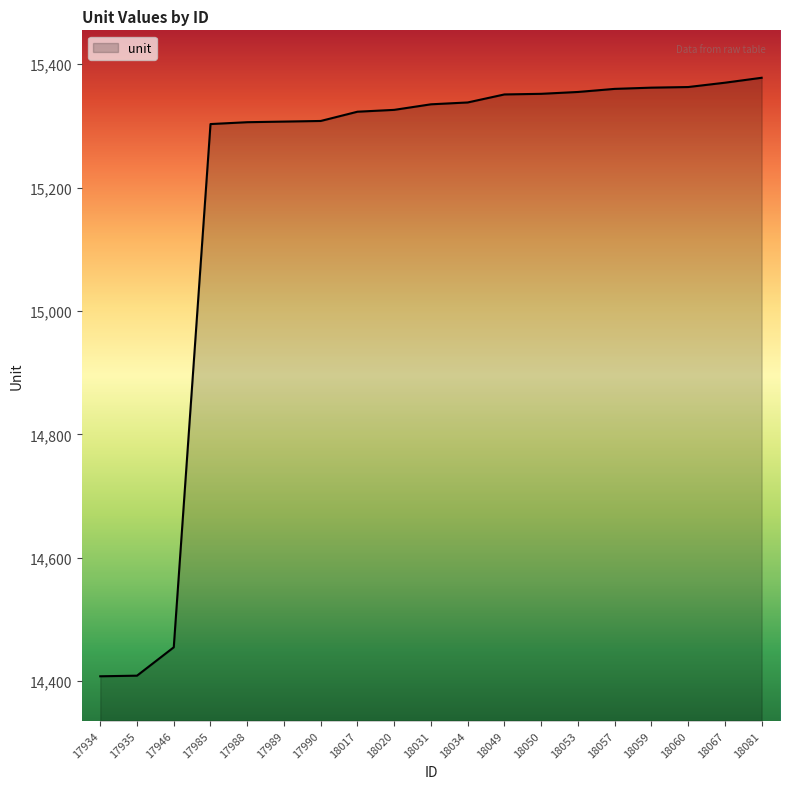

What is the minimum value shown in the chart?

14408